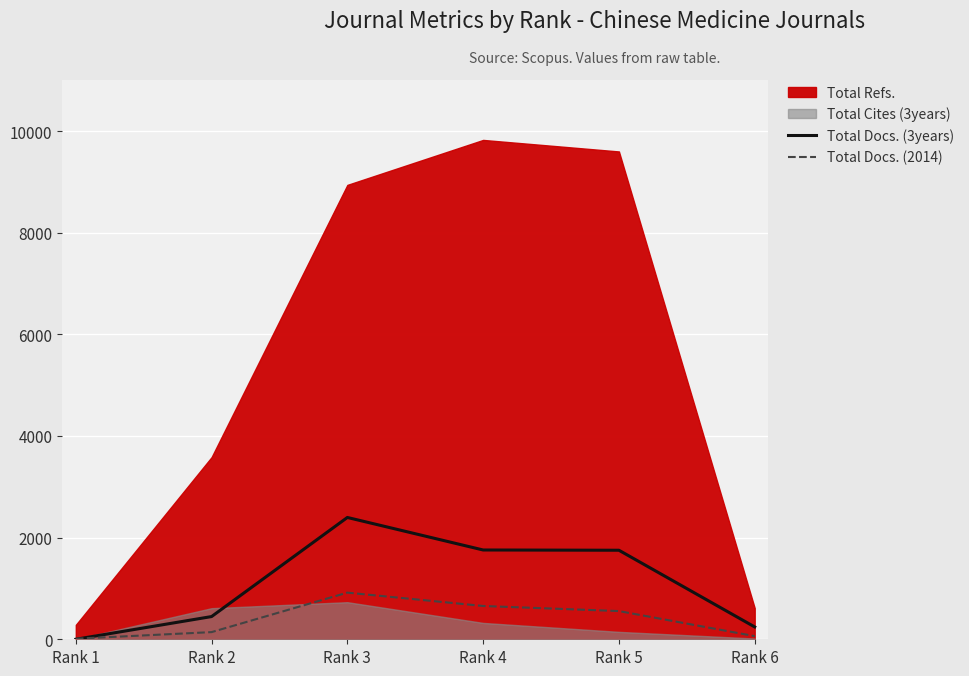

True or false: Total Docs. (3years) has a value of 1752 at Rank 5.

True